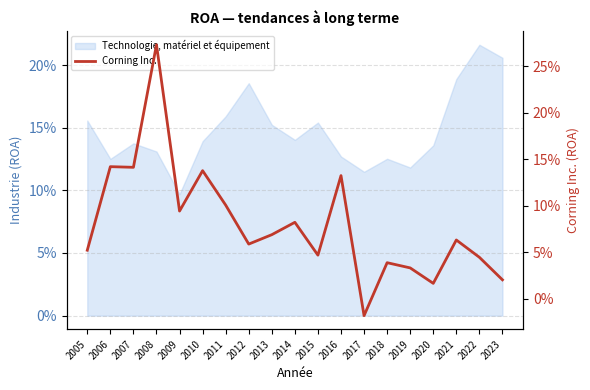

True or false: the data has more than 2 interior local peaks.

True